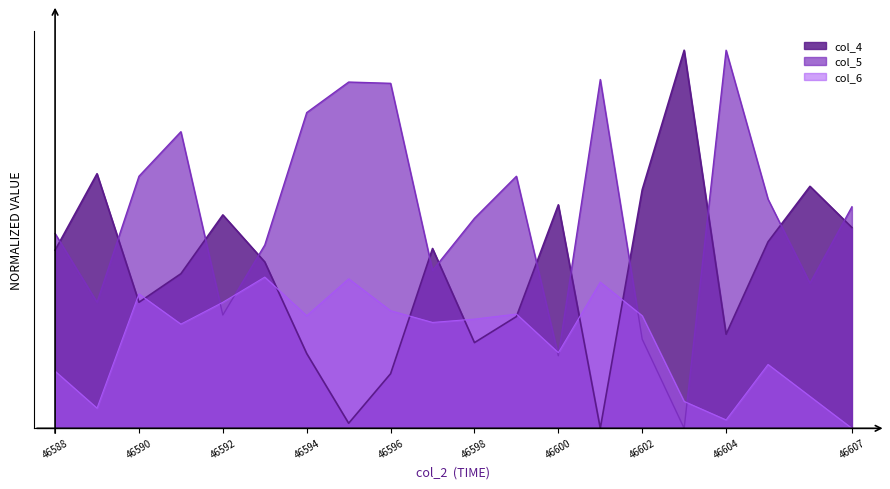

Where is the first local minimum for col_4?

46590